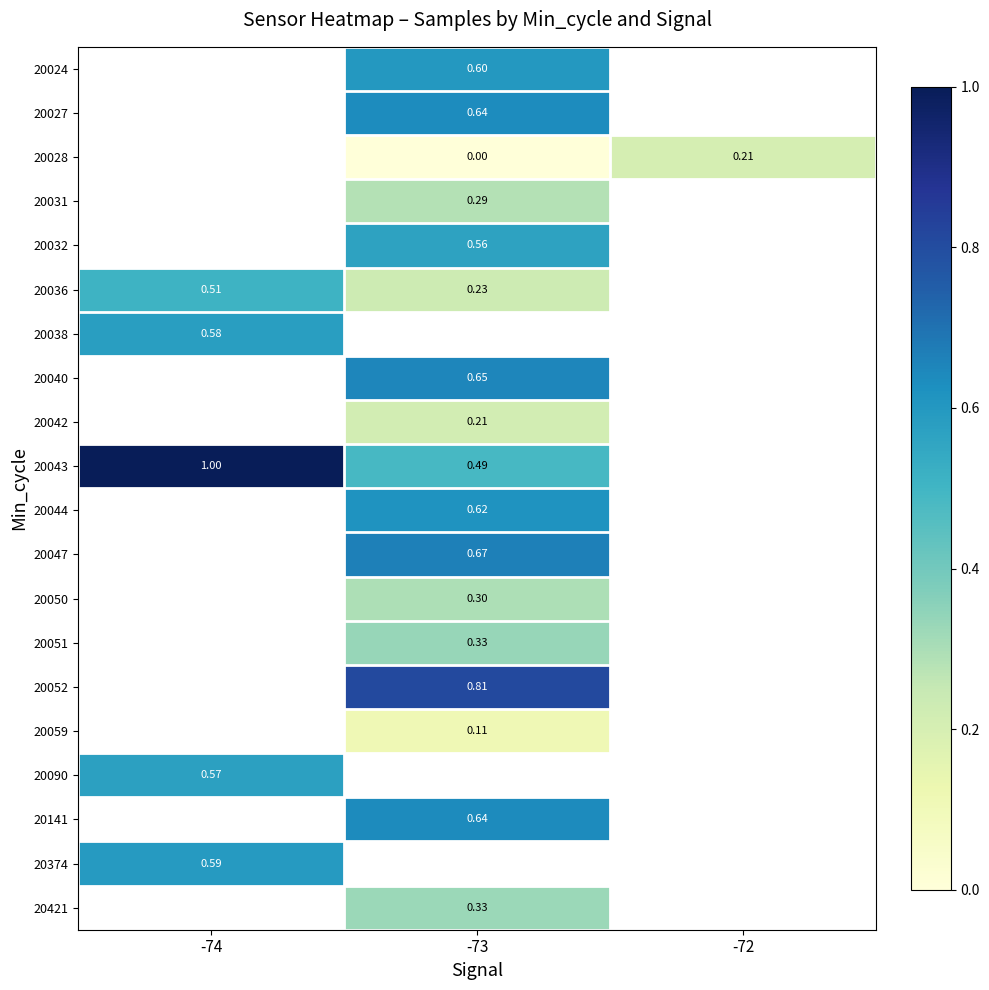

At which category does the chart reach its peak across all series?

-74